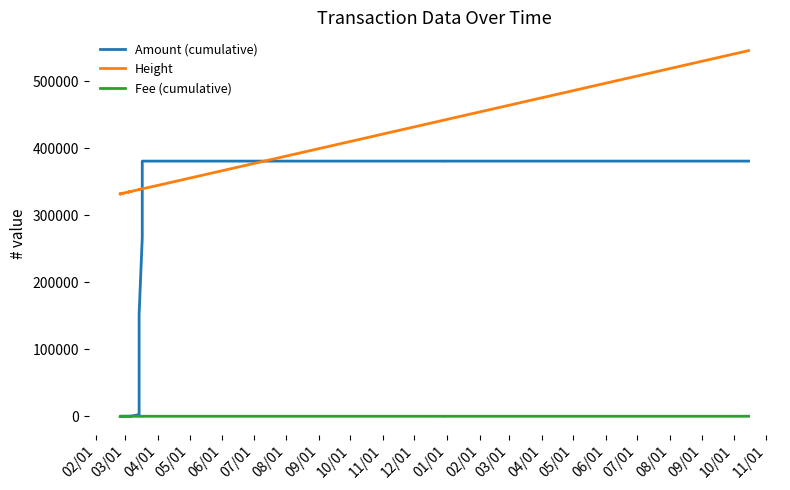

Rank the series by their maximum value, from highest to lowest.

Height, Amount (cumulative), Fee (cumulative)